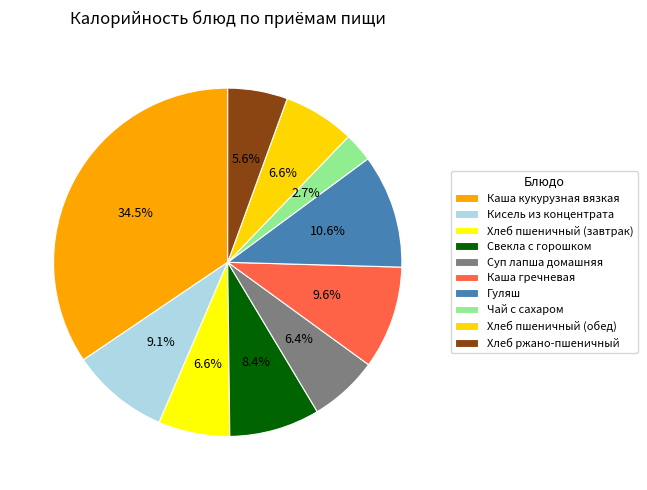

What percentage is the Каша гречневая slice, to the nearest percent?

10%